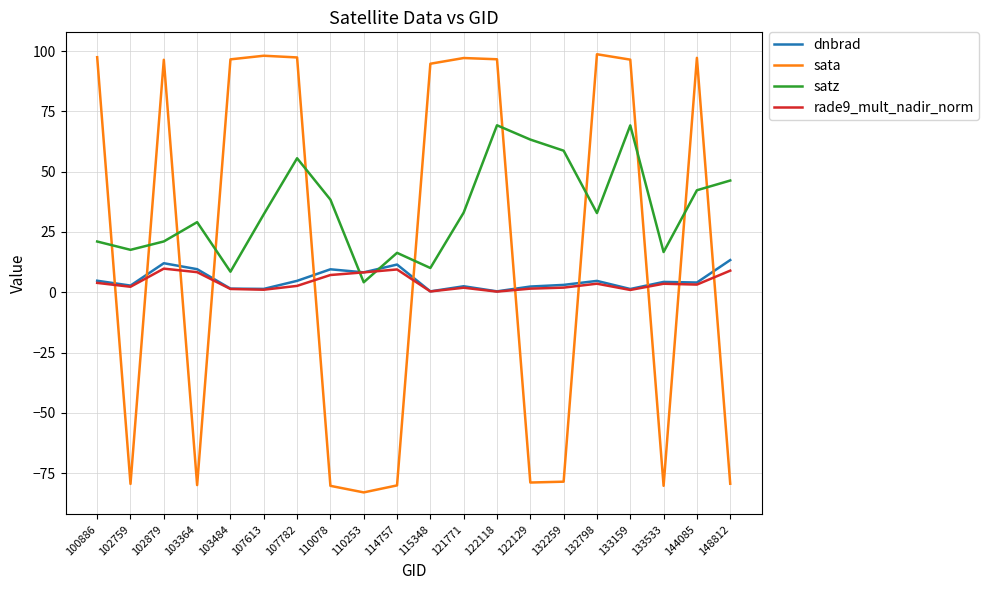

Is it true that sata equals 97.5 at 100886?

True